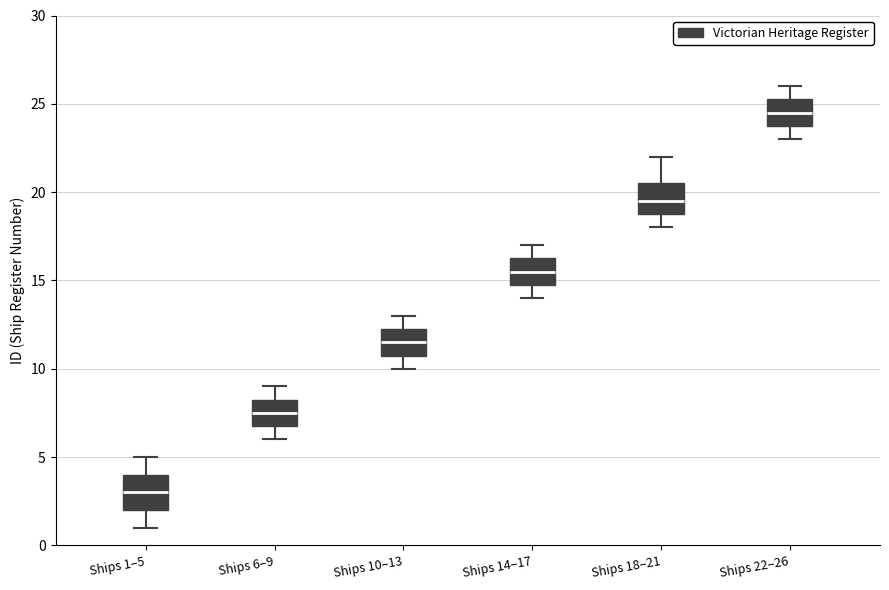

Reading left to right, transcribe this box plot: for each box, give where its median line is, the range the box spans, and where its two whiskers end, as read against the y-axis. The values are not printed on the chart, so give them approximately, as read against the axis.

Ships 1–5: median 3.0, box 2.0 to 4.0, whiskers 1.0 to 5.0
Ships 6–9: median 7.5, box 7.0 to 8.5, whiskers 6.0 to 9.0
Ships 10–13: median 11.5, box 11.0 to 12.5, whiskers 10.0 to 13.0
Ships 14–17: median 15.5, box 15.0 to 16.5, whiskers 14.0 to 17.0
Ships 18–21: median 19.5, box 19.0 to 20.5, whiskers 18.0 to 22.0
Ships 22–26: median 24.5, box 24.0 to 25.5, whiskers 23.0 to 26.0